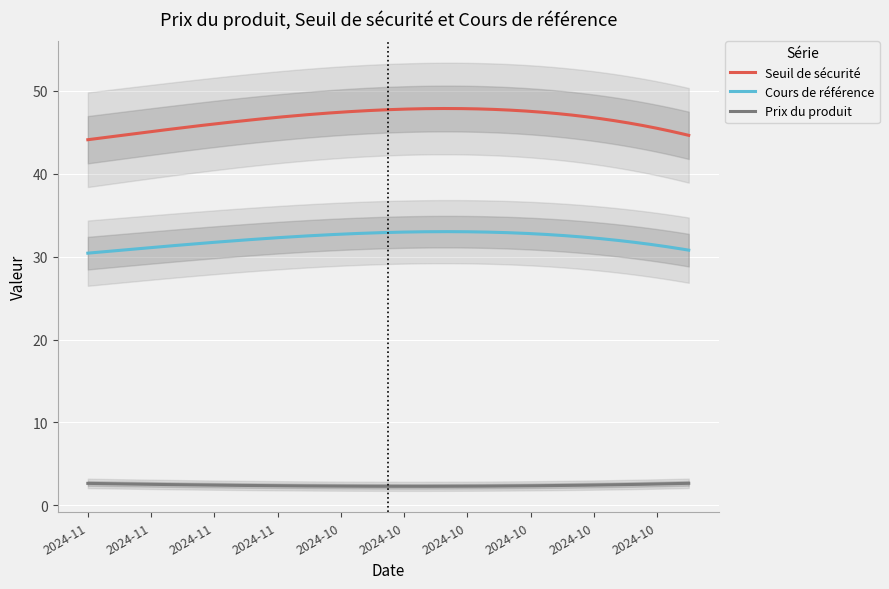

What is the label of the 10th point from the right?

2024-10-11